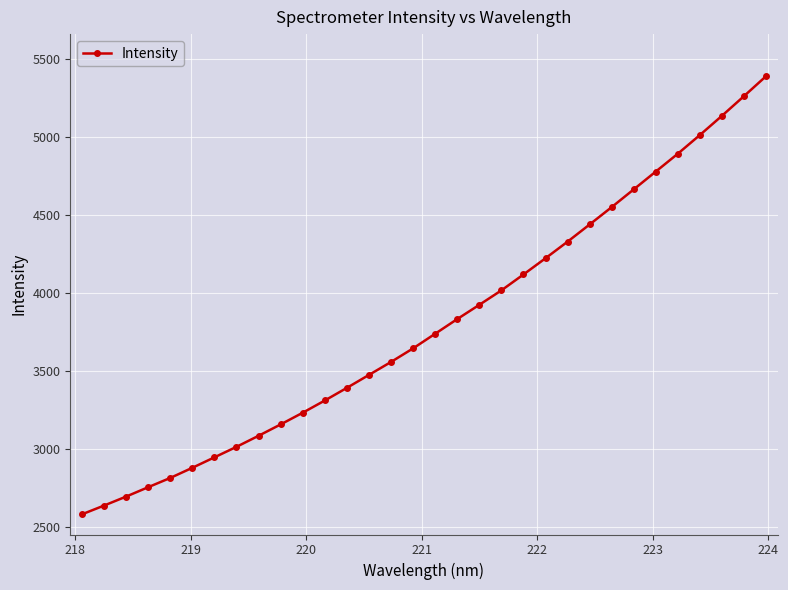

What is the average value?

3797.7